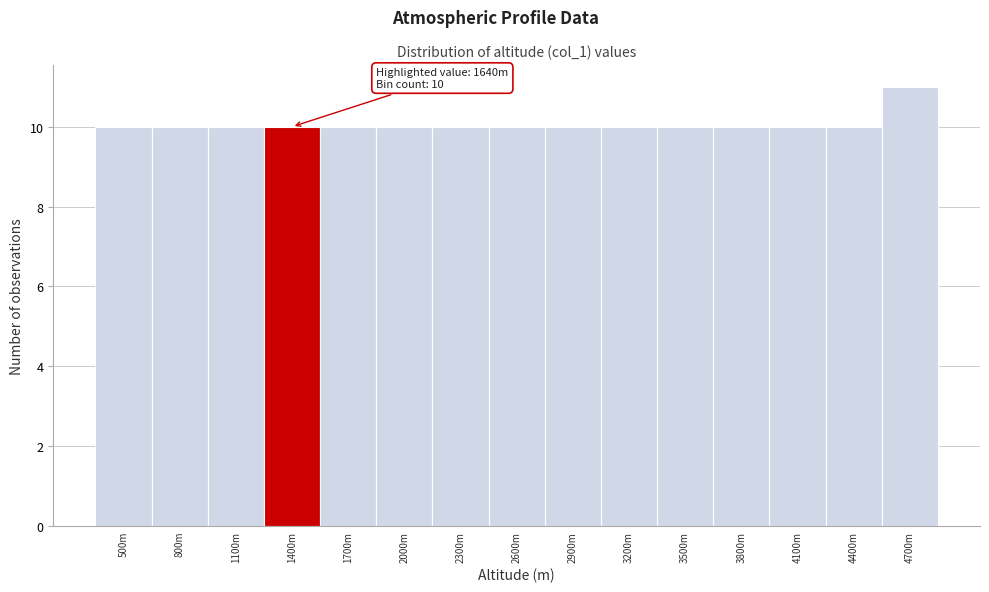

Reading left to right, extract all data points from this chart.

500m=10	800m=10	1100m=10	1400m=10	1700m=10	2000m=10	2300m=10	2600m=10	2900m=10	3200m=10	3500m=10	3800m=10	4100m=10	4400m=10	4700m=11